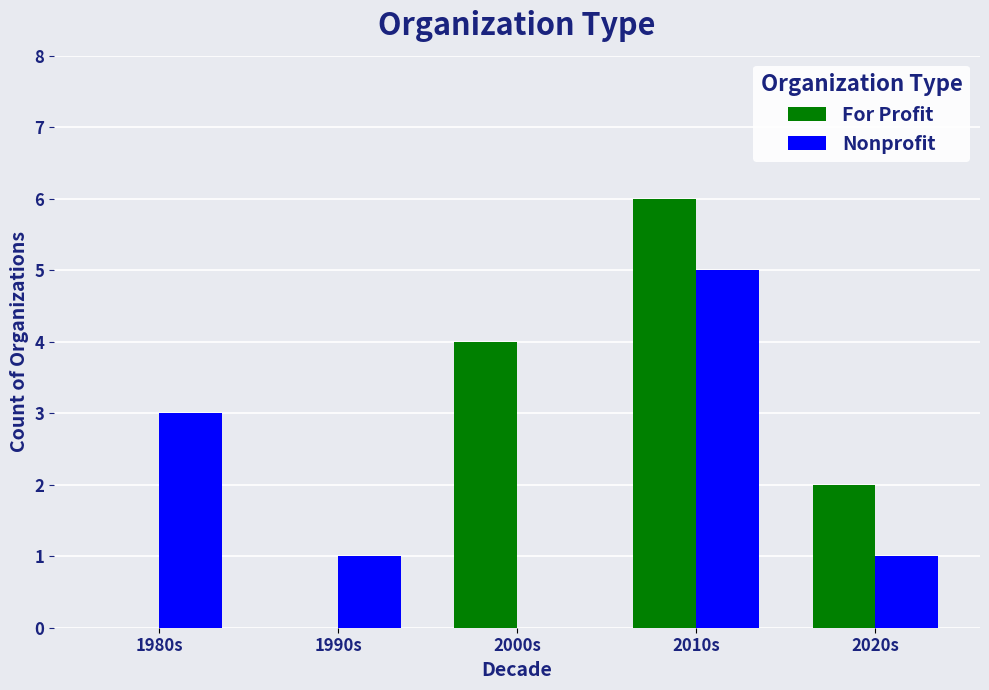

Which series has the largest total across all categories?

For Profit